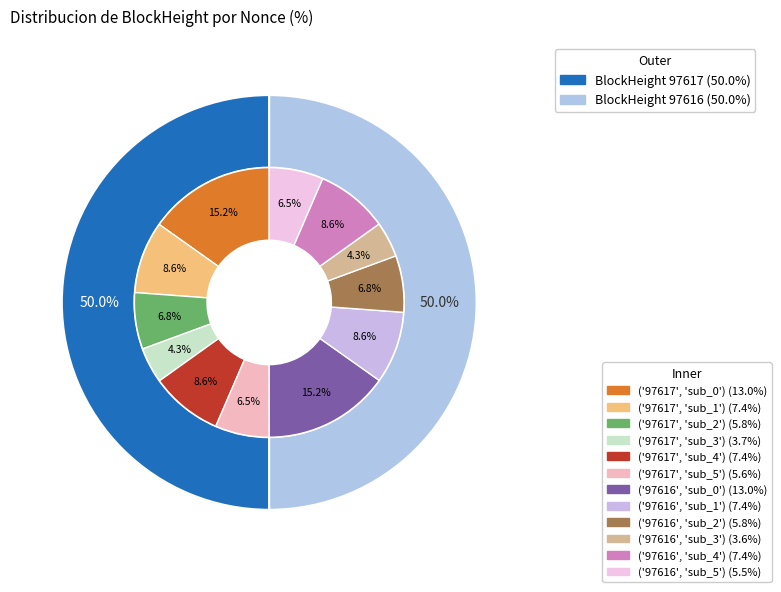

To the nearest percent, what percentage of the pie is 97617?

50%